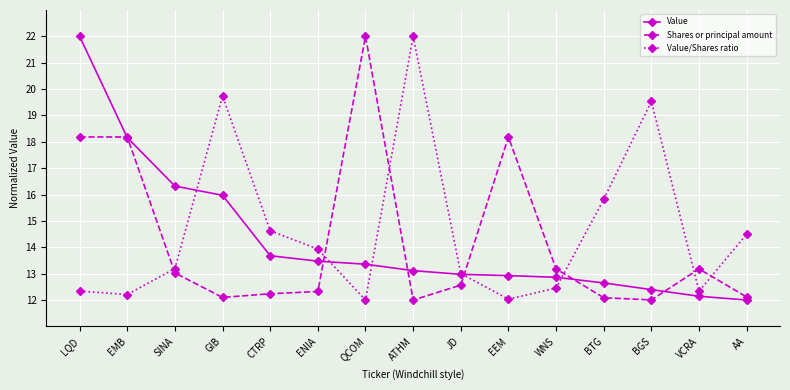

What is the minimum value shown in the chart?

12.0